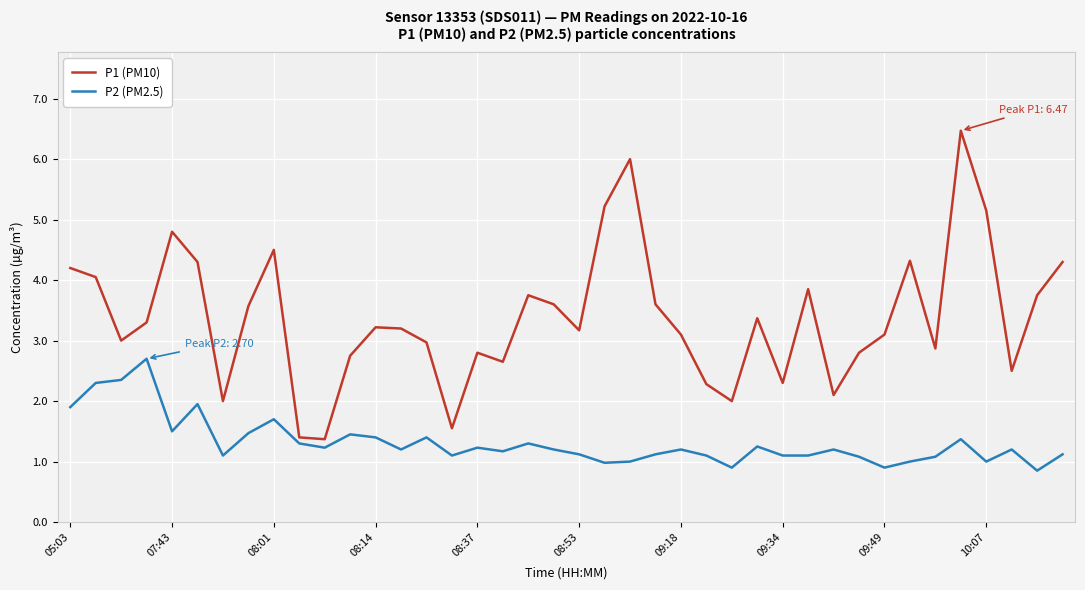

What is the difference between the maximum and minimum values in the P1 (PM10) series?

5.1